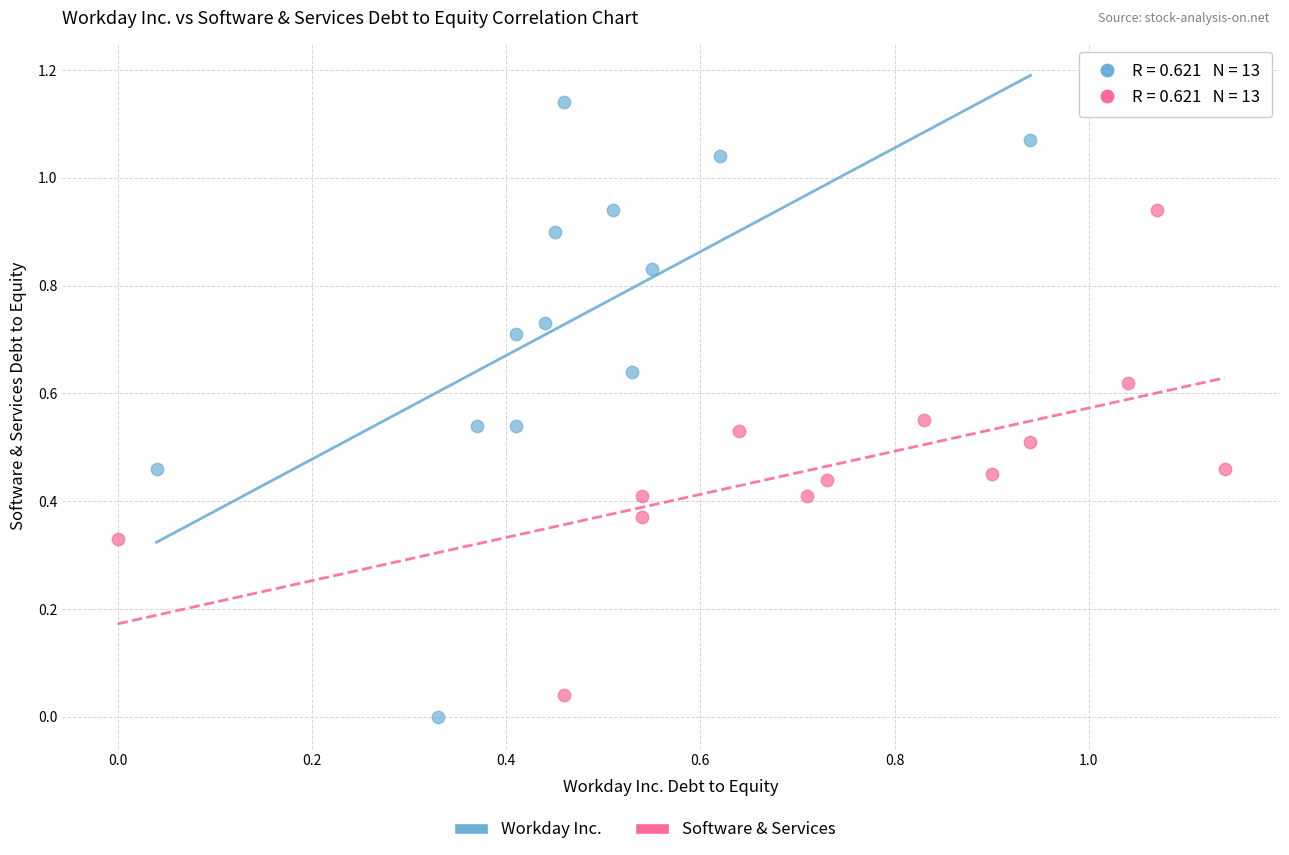

Which series contains the highest Y value?

Workday Inc.